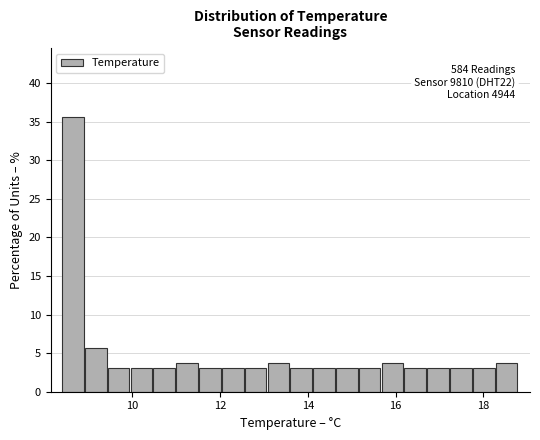

Around what value on the x-axis is the tallest bar? Give the approximate position of its centre, as read against the axis.

8.6